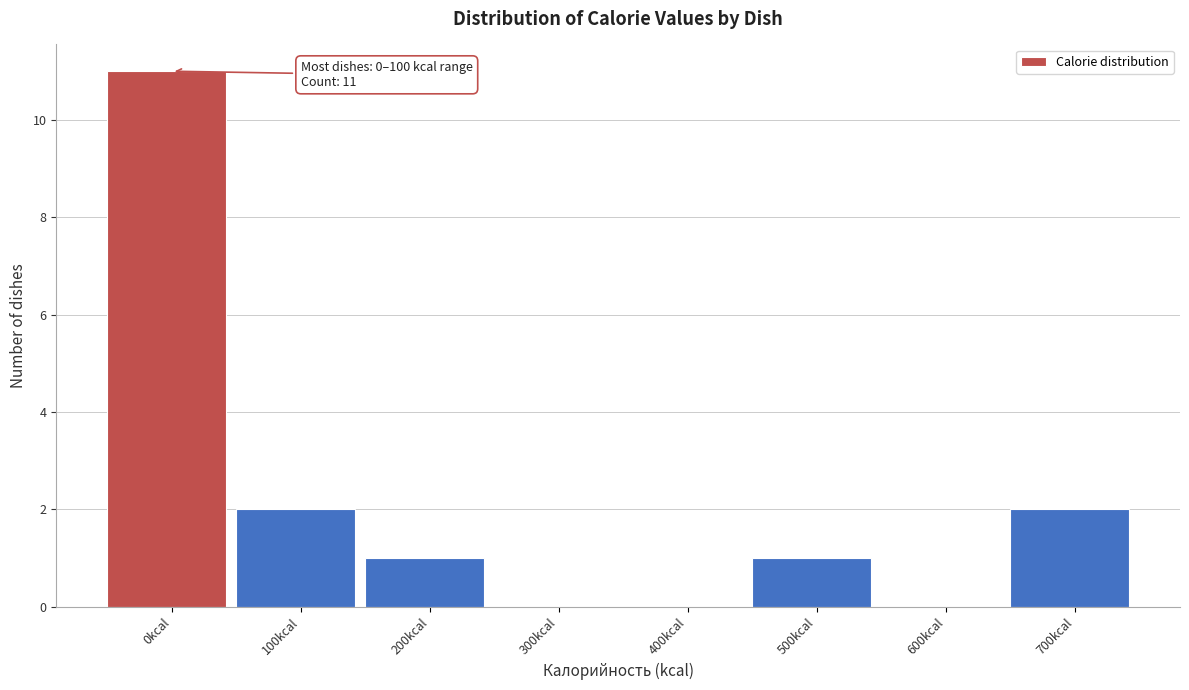

Reading right to left, list all the values displayed in this chart.

700kcal=2	600kcal=0	500kcal=1	400kcal=0	300kcal=0	200kcal=1	100kcal=2	0kcal=11